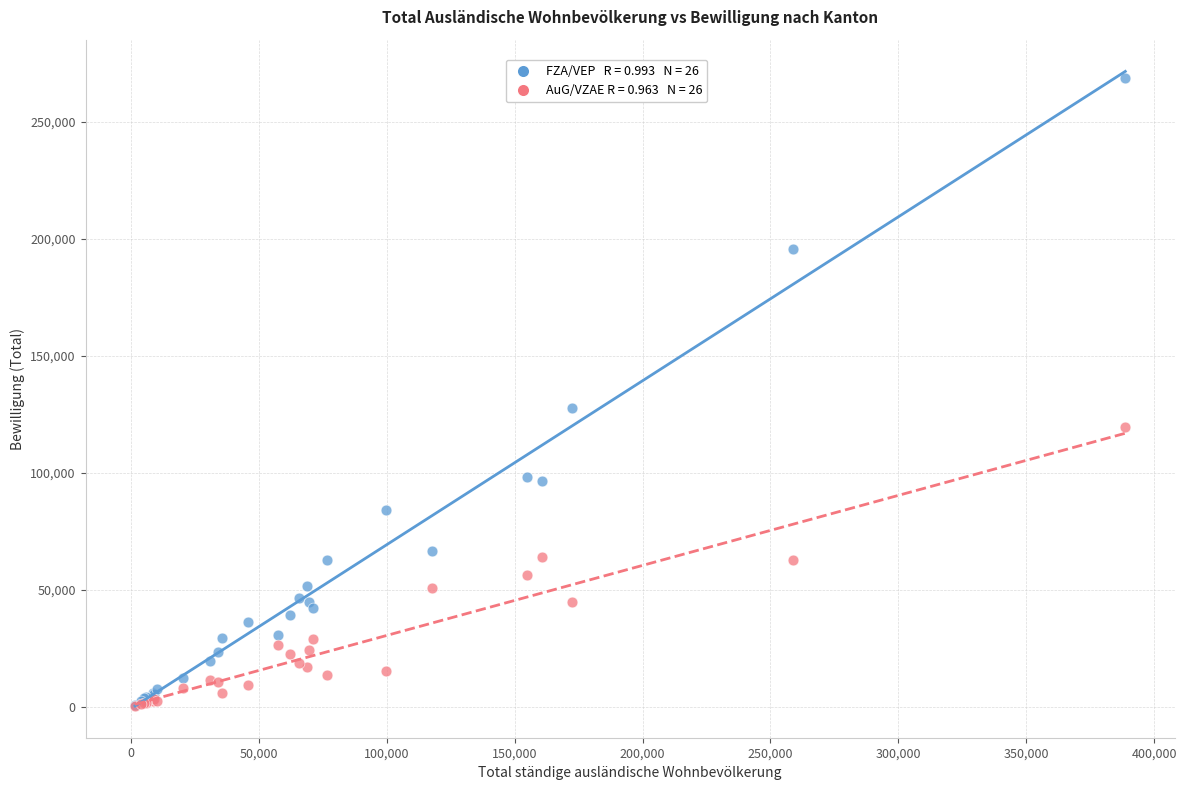

Across all series, what Y value is closest to 134762?

127838